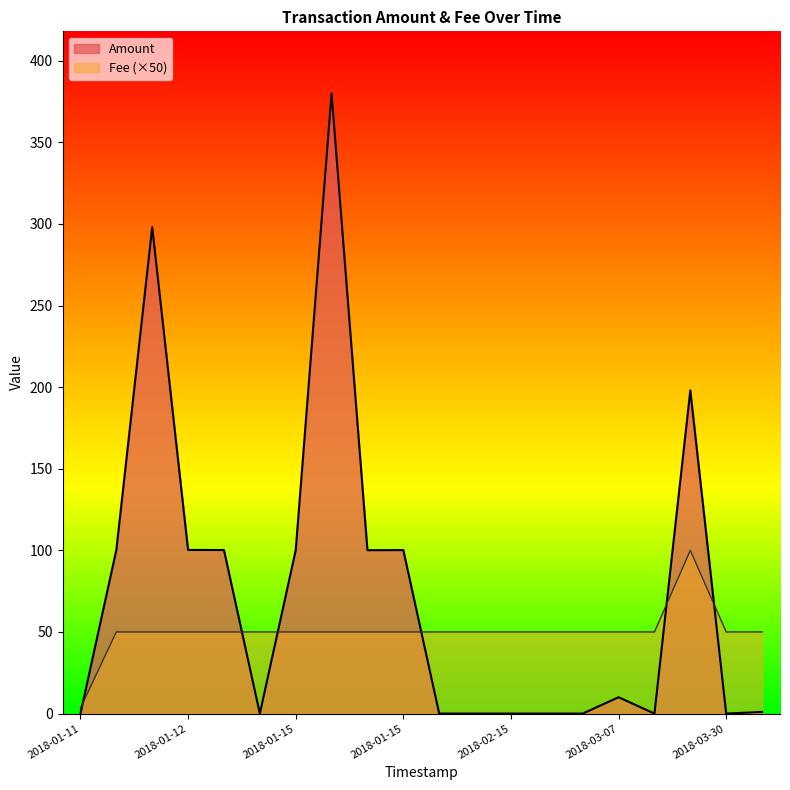

Is it true that Fee equals 50.0 at 2018-02-25?

True